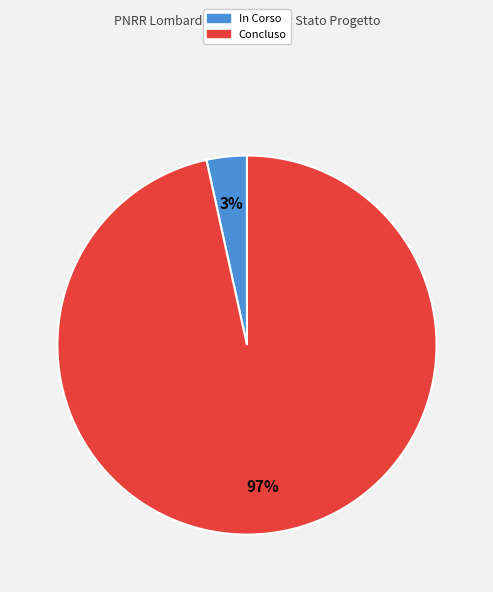

Is there a majority slice in this chart?

Yes